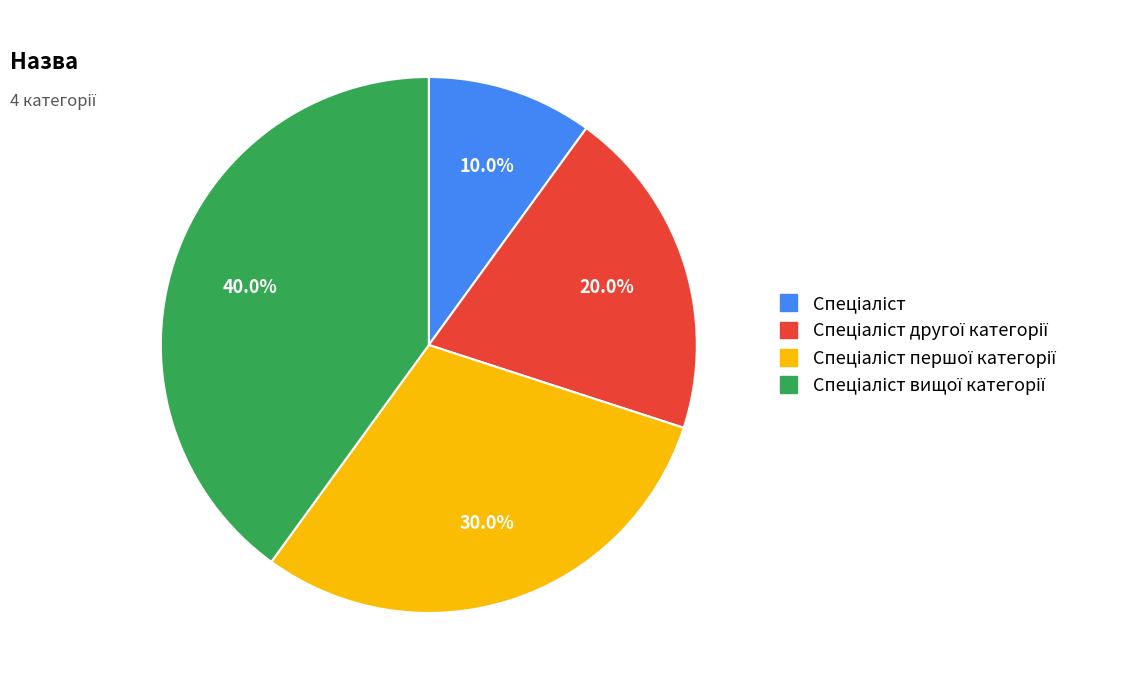

How many slices are in this pie chart?

4